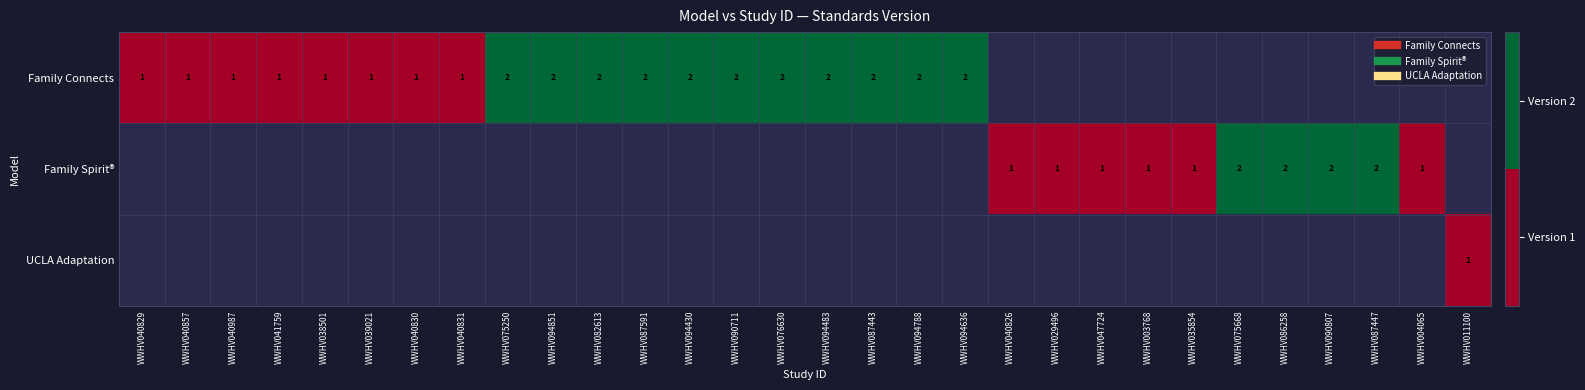

At which category is the sum across all series the highest?

WWHV075250